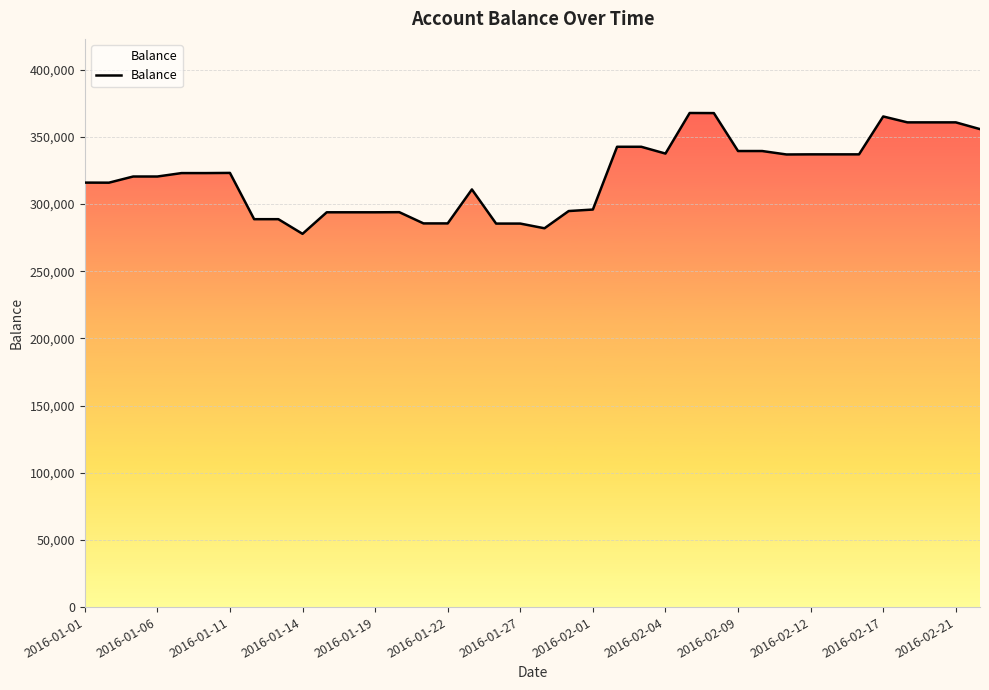

What is the greatest value displayed?

367843.4